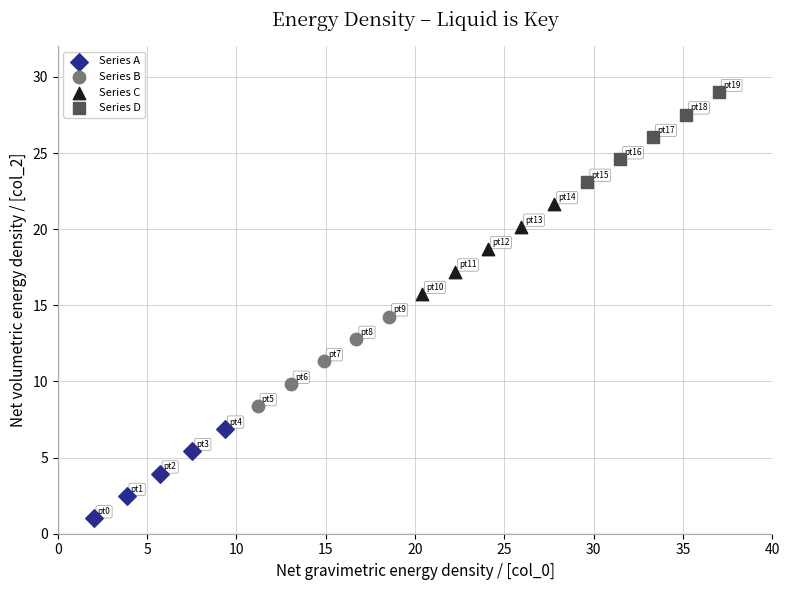

Which series contains the highest Y value?

Series D